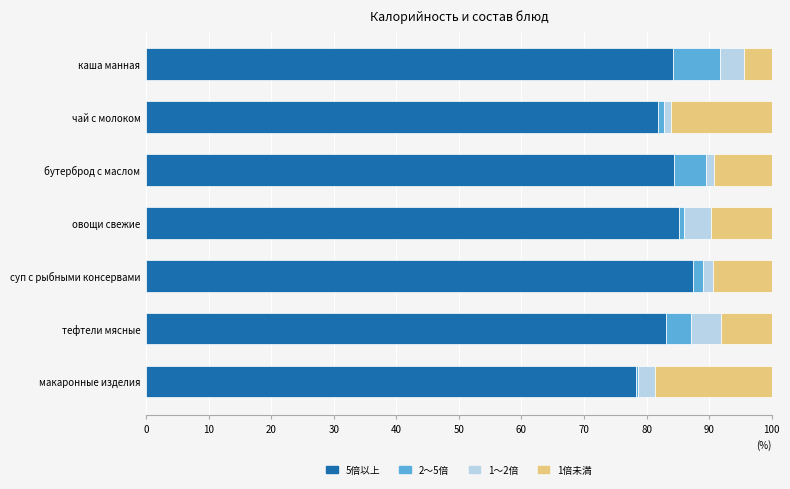

At which label does 5倍以上 reach its peak?

суп с рыбными консервами